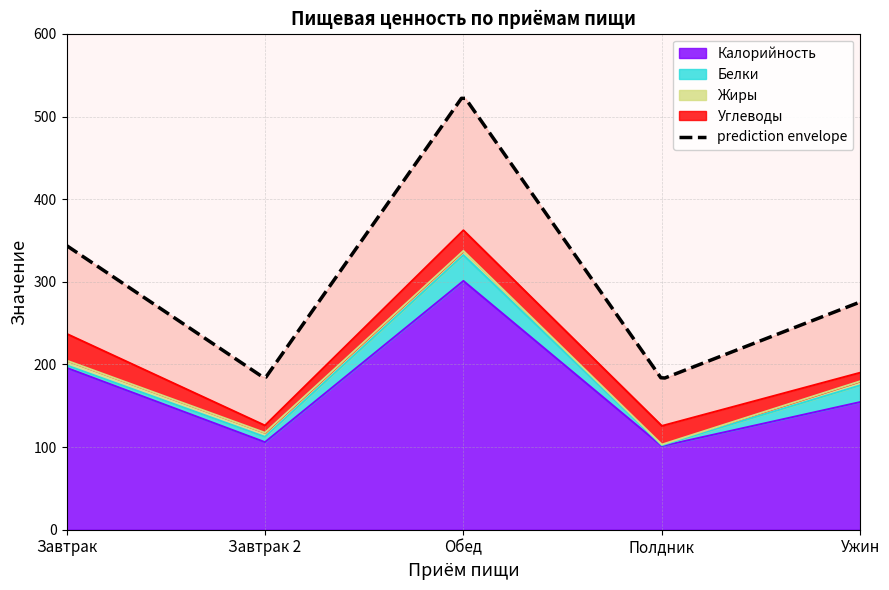

What is the label of the 5th point from the right?

Завтрак